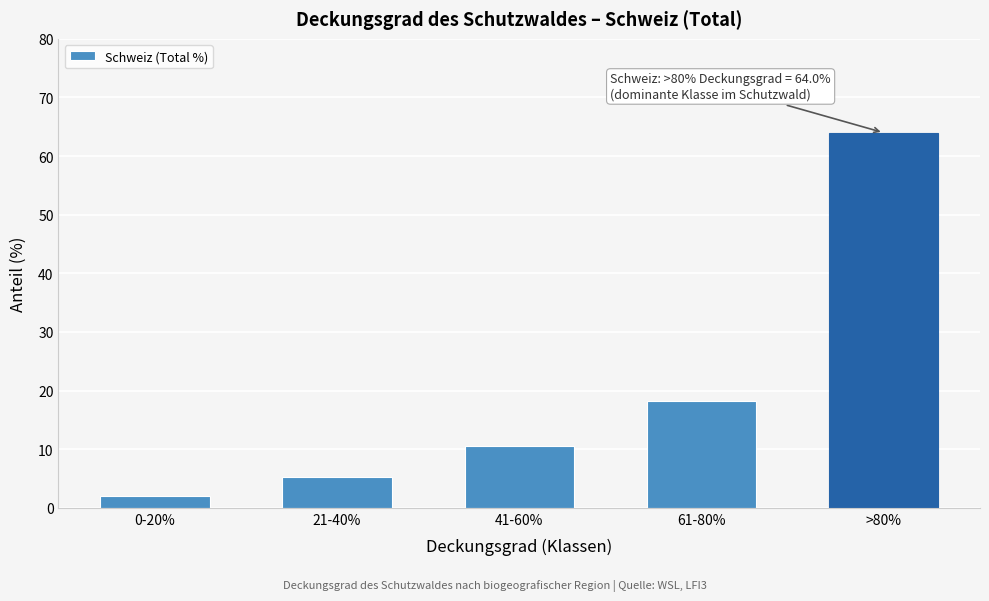

Reading left to right, transcribe all the data shown in this chart.

2.0	5.2	10.5	18.2	64.0